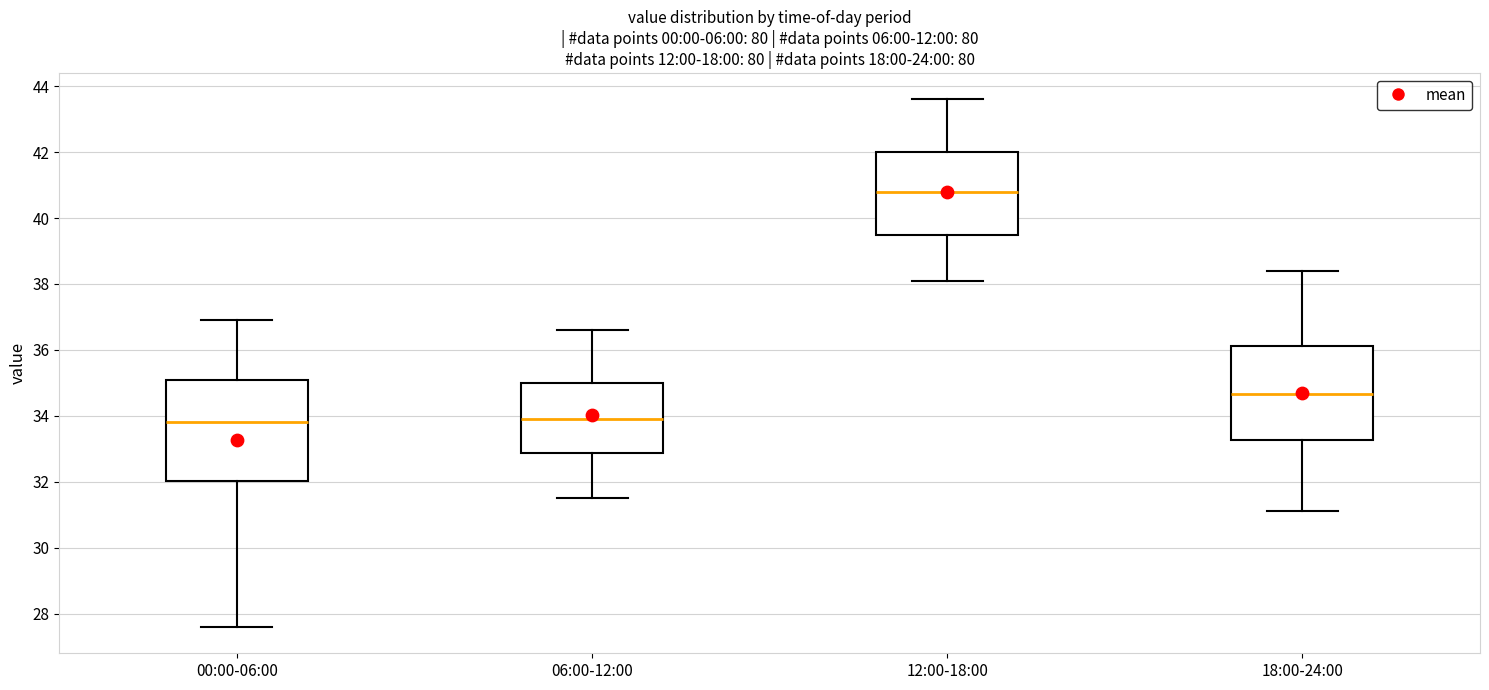

Which box is the tallest, from its lower edge to its upper edge?

00:00-06:00